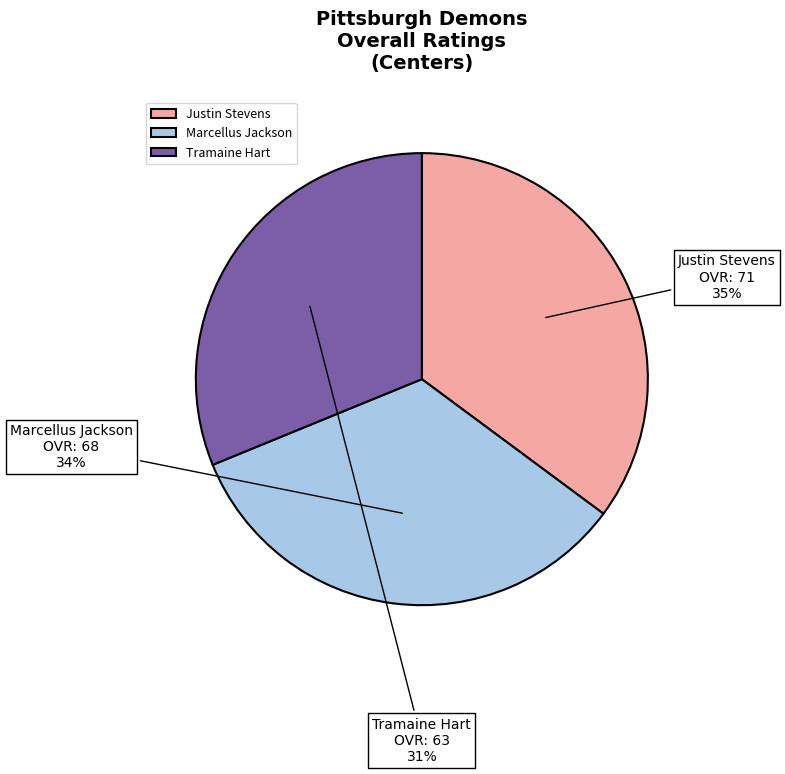

To the nearest percent, what portion does Tramaine Hart represent?

31%